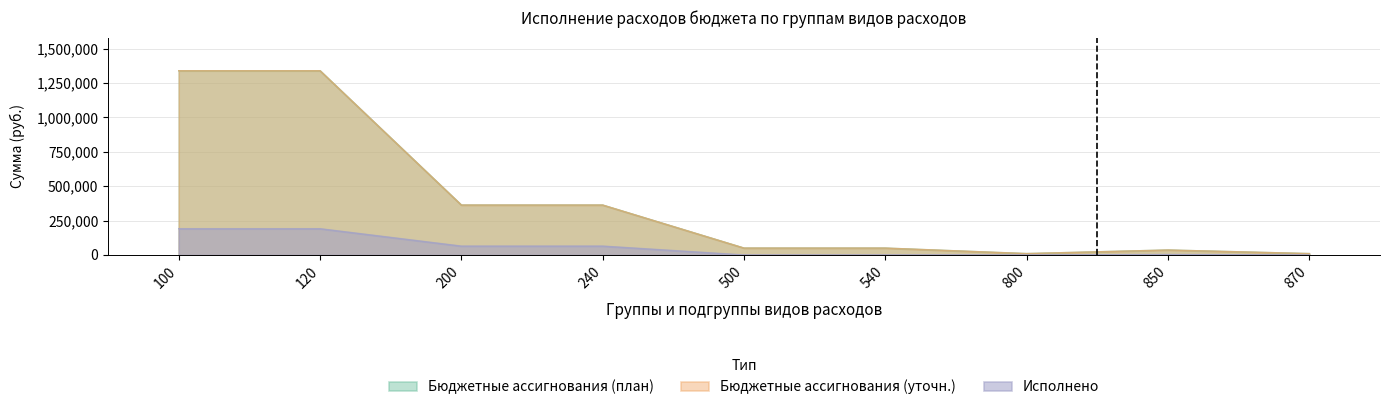

The Исполнено series shows 0.0 at 540. True or false?

True